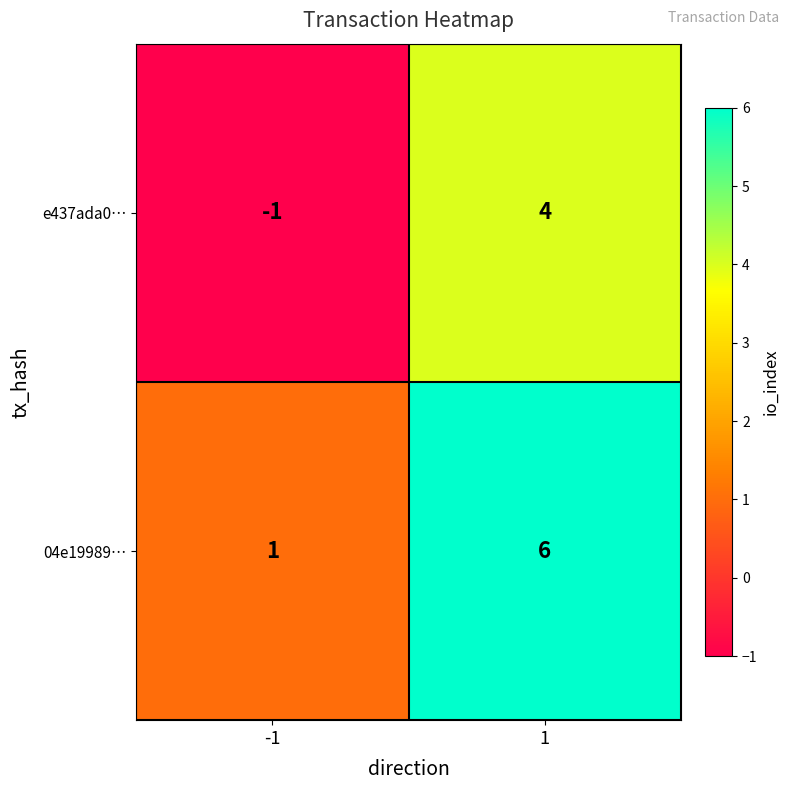

The value of 04e19989… at 1 is 6. True or false?

True